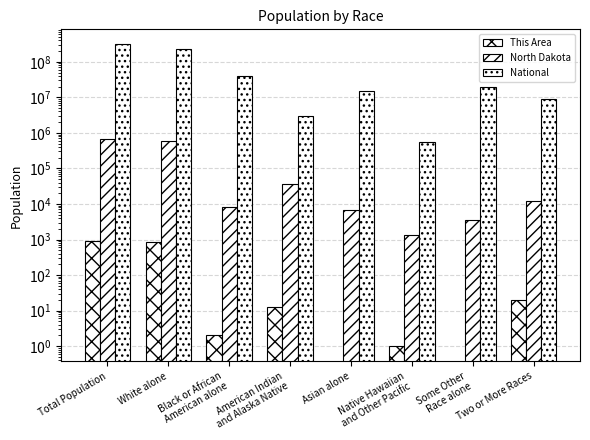

What is the average value of the This Area series?

228